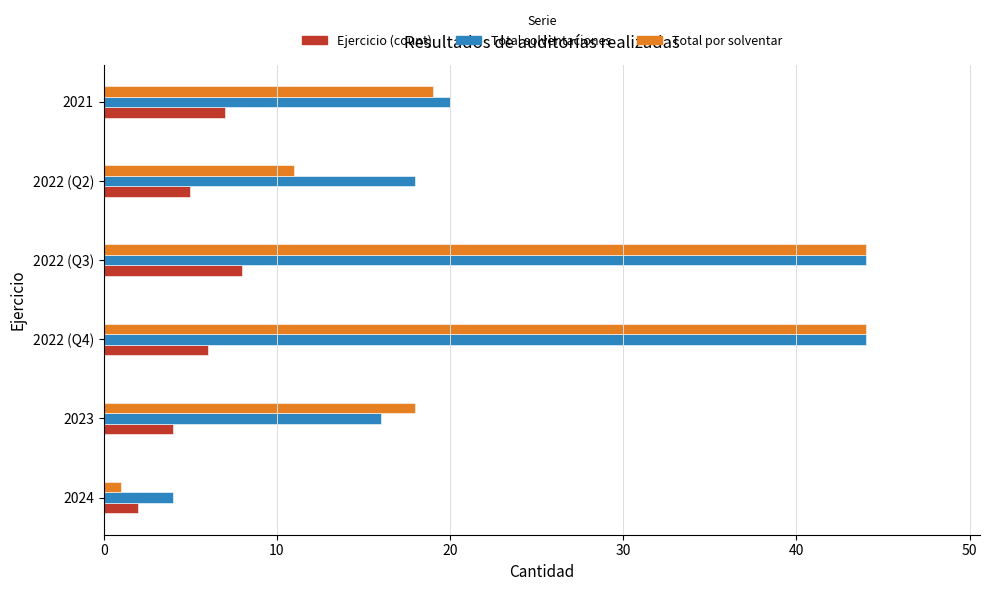

At how many categories does at least one series exceed 15?

5